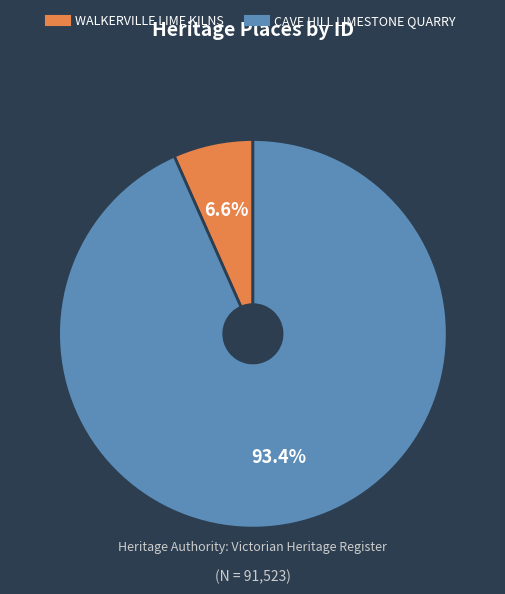

To the nearest percent, what is the difference between the WALKERVILLE LIME KILNS and CAVE HILL LIMESTONE QUARRY slice percentages?

87%